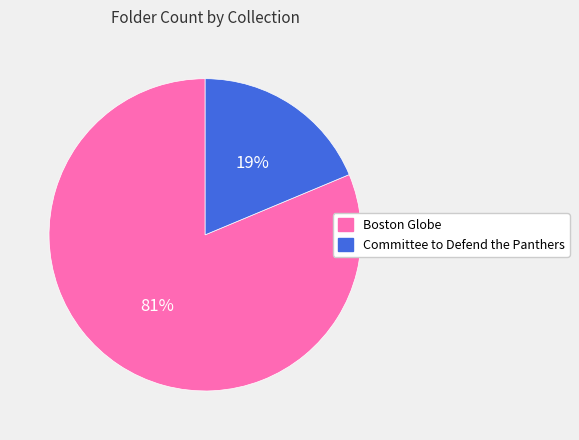

To the nearest percent, what is the average slice percentage?

50%